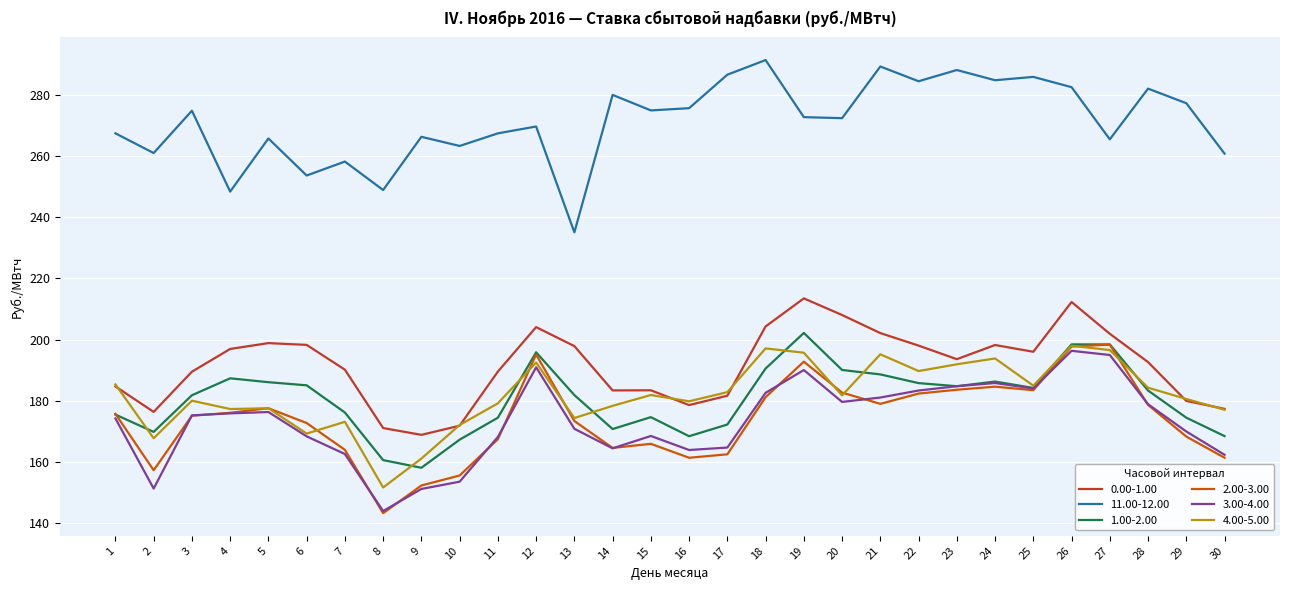

True or false: 0.00-1.00 and 1.00-2.00 intersect in this chart.

False